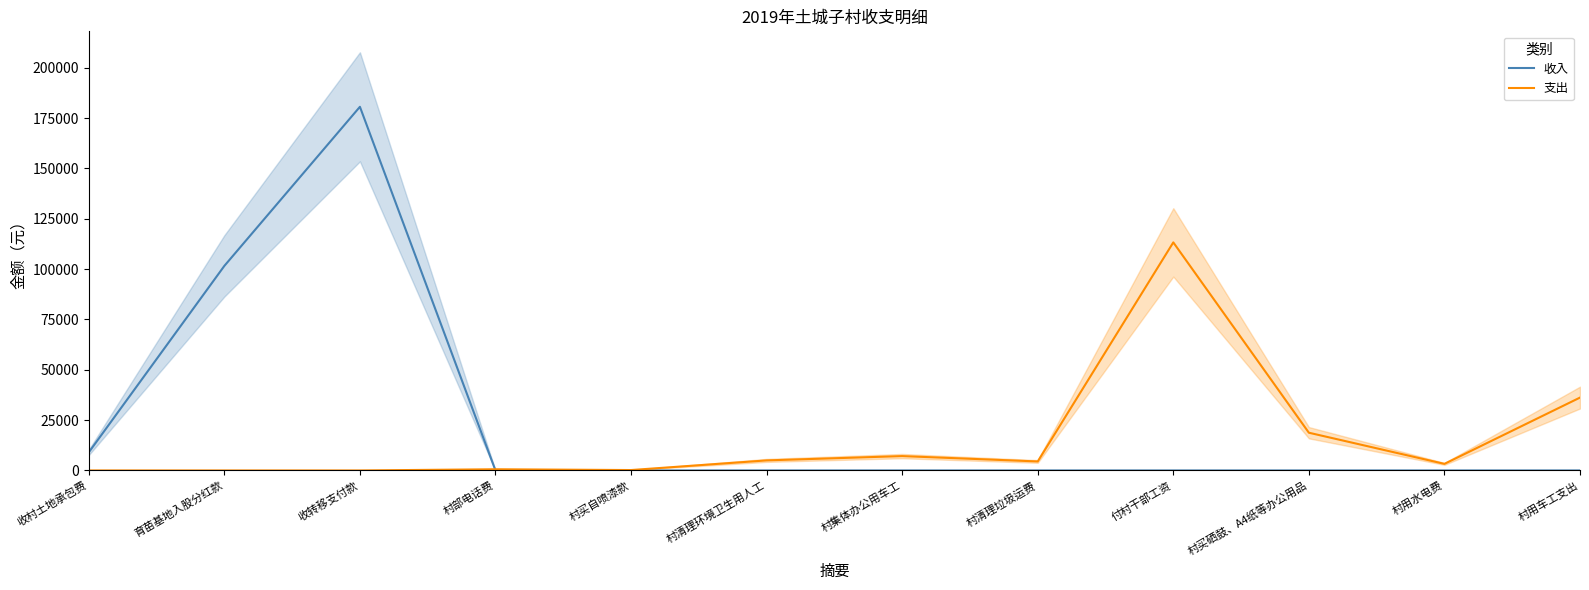

Which series has the widest spread of values?

收入